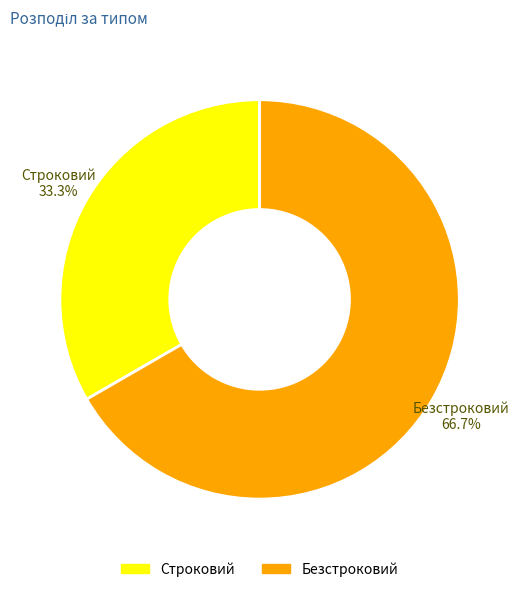

To the nearest percent, what is the difference between the Безстроковий and Строковий slice percentages?

33%